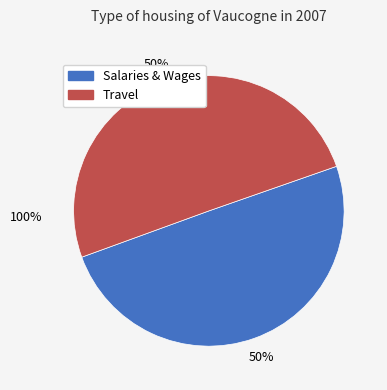

What is the ratio of the value at Travel to the value at Salaries & Wages?

1.0